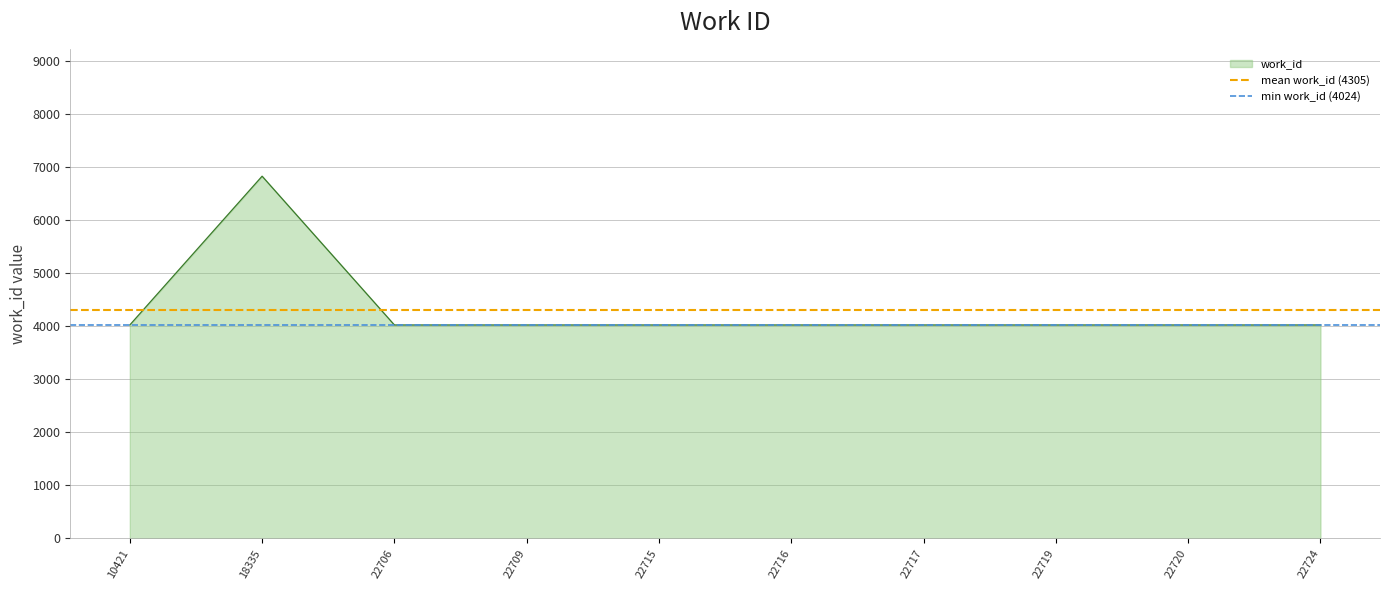

What is the maximum value for mean work_id (4305)?

4304.6